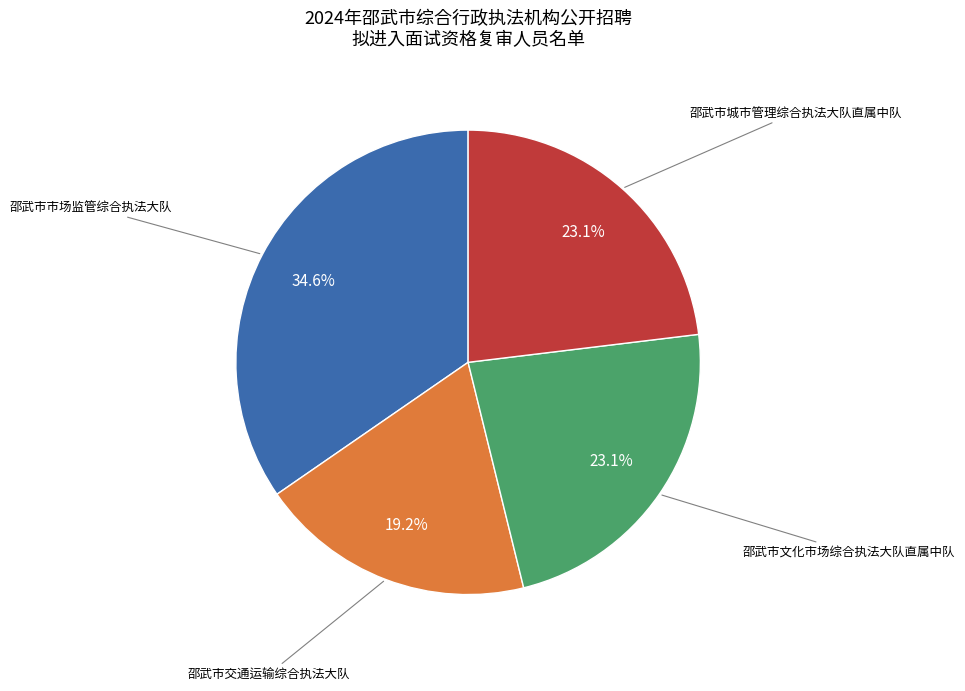

What is the ratio of the value at 邵武市文化市场综合执法大队直属中队 to the value at 邵武市城市管理综合执法大队直属中队?

1.0